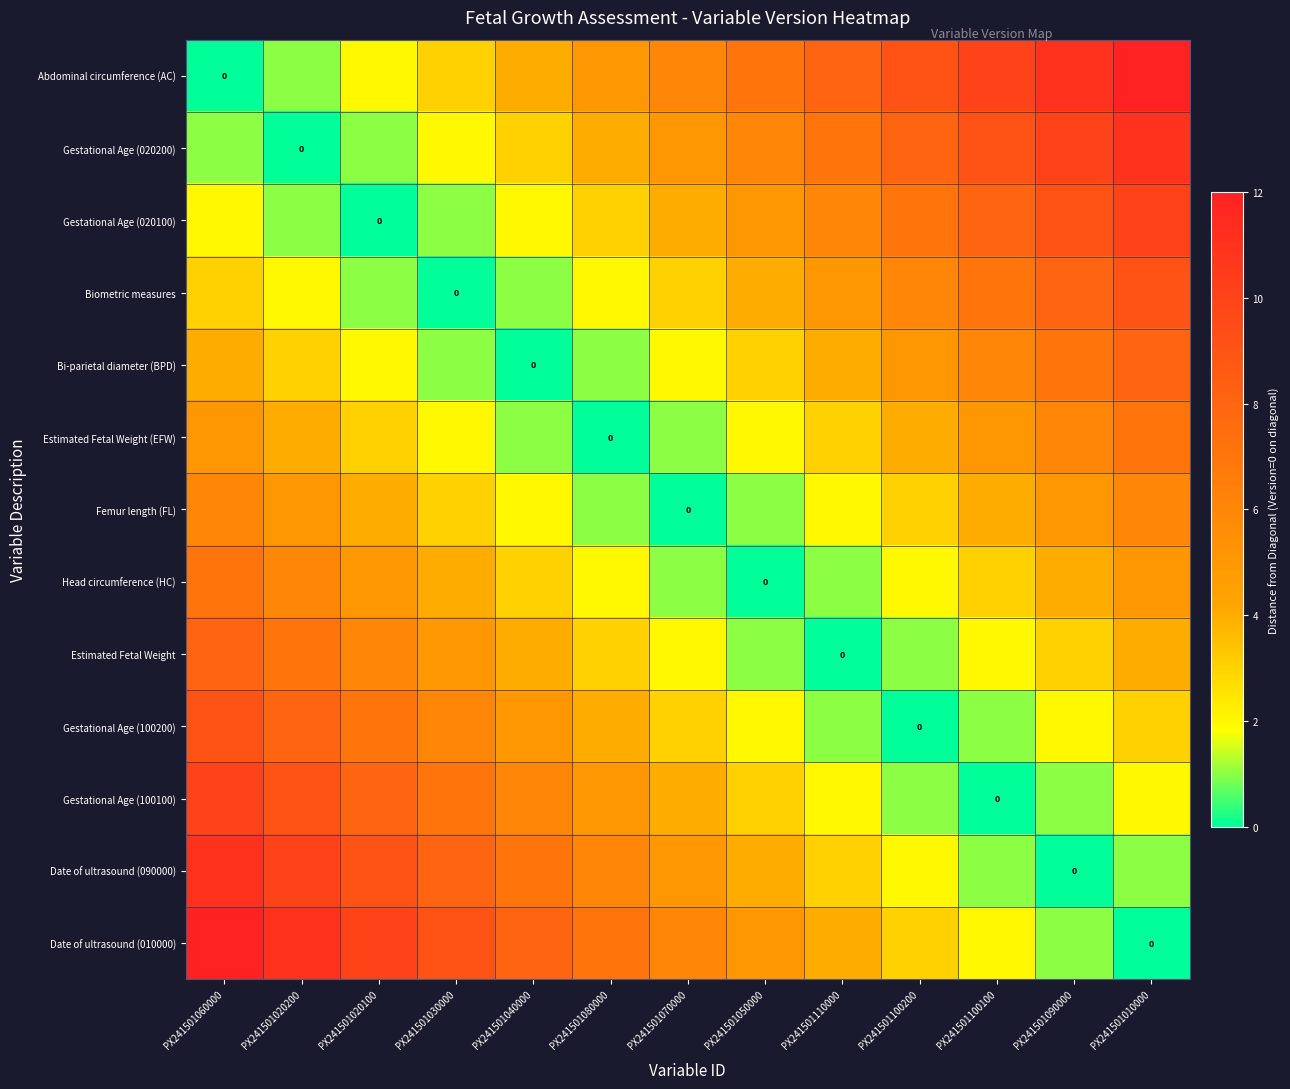

At which category is the sum across all series the highest?

PX241501060000